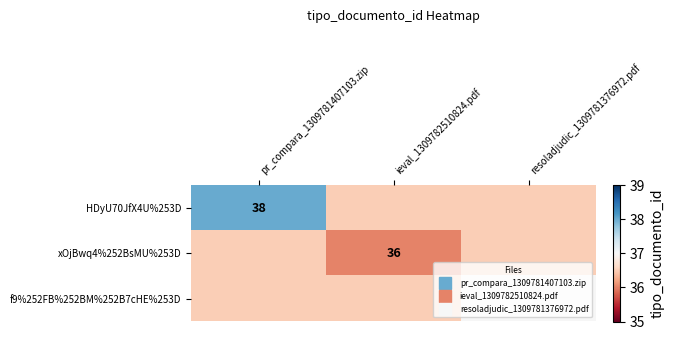

True or false: HDyU70JfX4U%253D has a value of 64.6 at ieval_1309782510824.pdf.

False